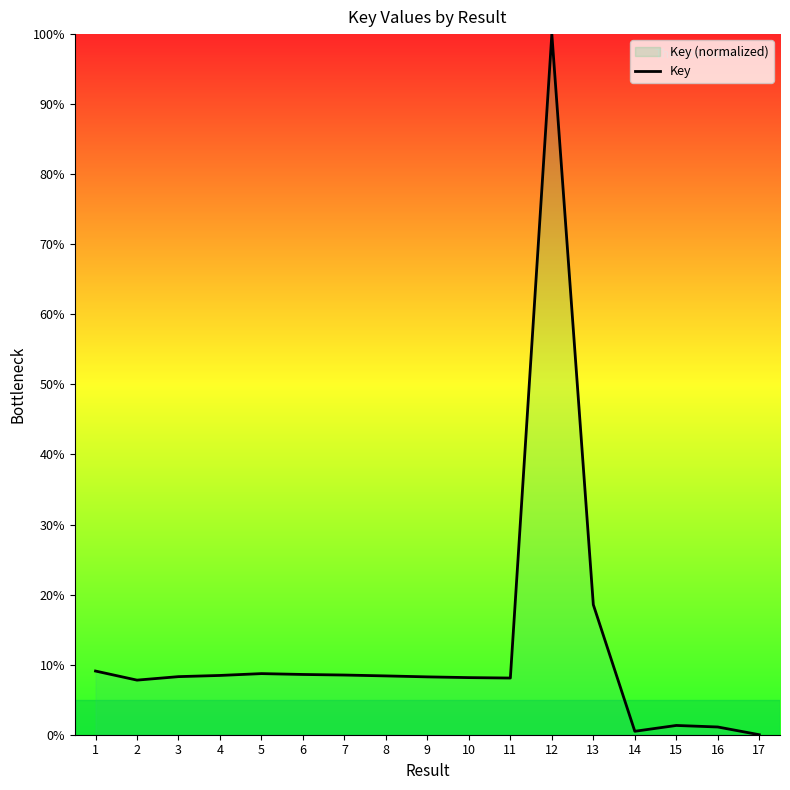

Is it true that the value at 10 is 8.2?

True